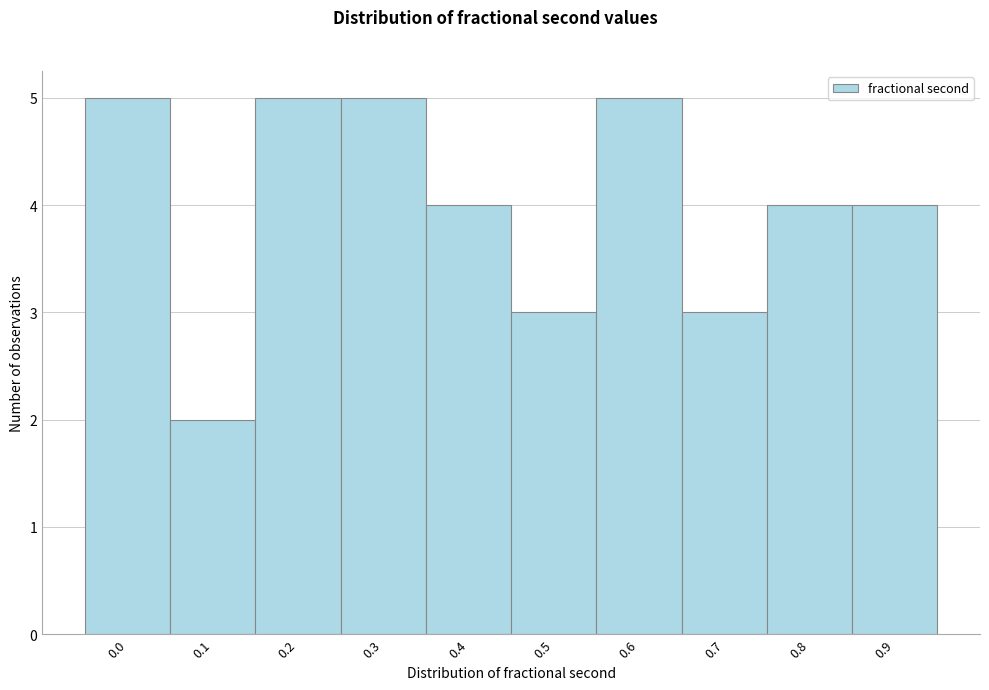

Reading right to left, what are all the values shown in this chart?

4	4	3	5	3	4	5	5	2	5